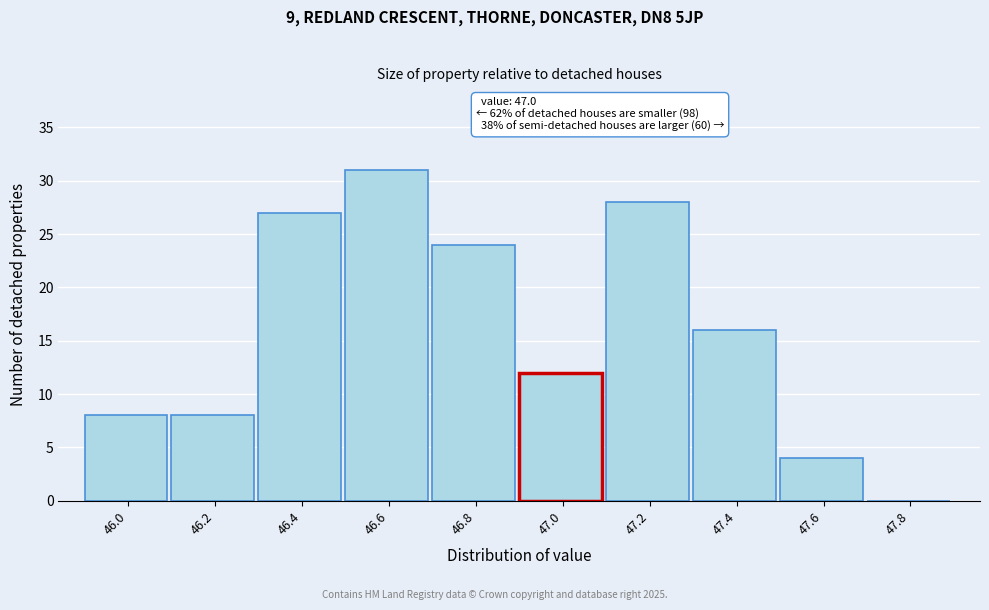

Reading left to right, what are all the values shown in this chart?

46.0=8	46.2=8	46.4=27	46.6=31	46.8=24	47.0=12	47.2=28	47.4=16	47.6=4	47.8=0